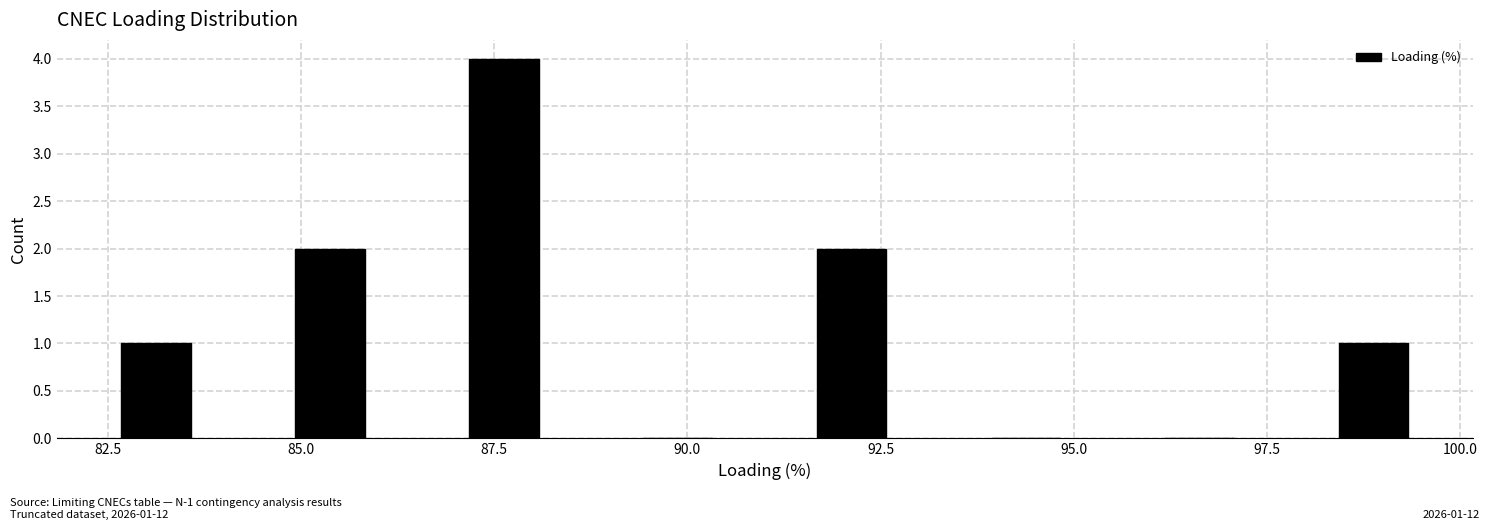

Which range on the x-axis has the tallest bar?

86.50 to 88.75